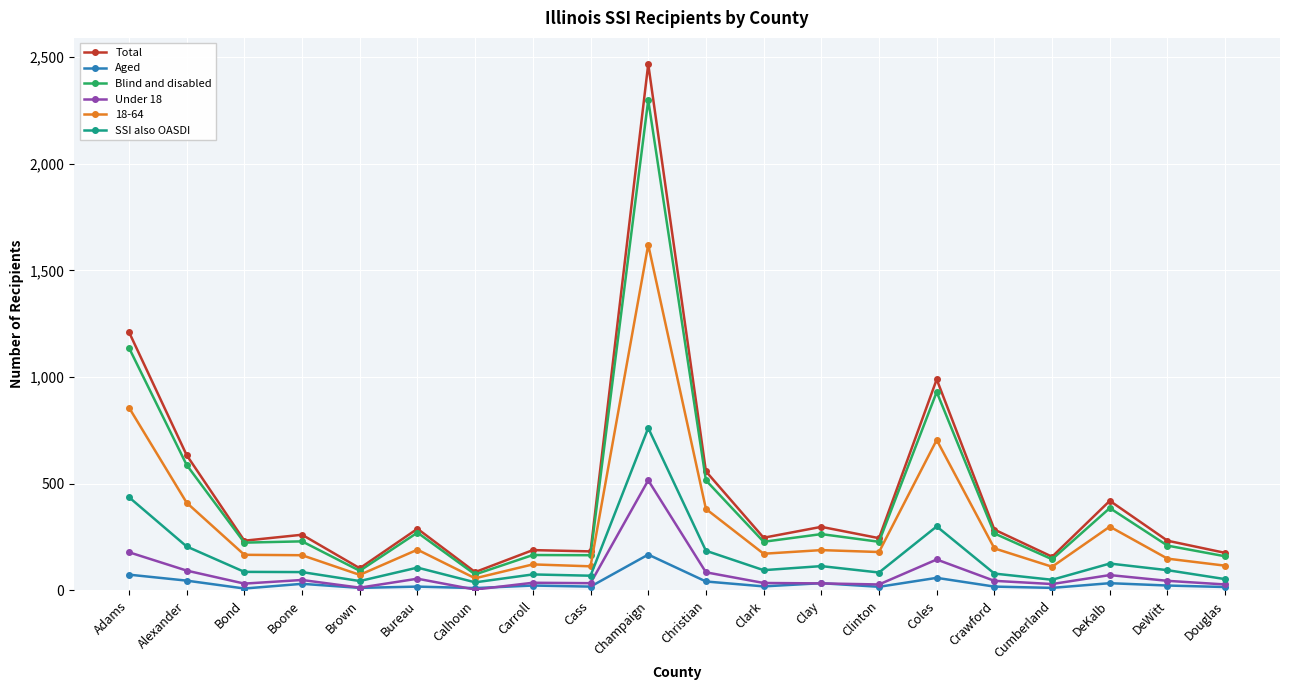

At which category is the sum across all series the highest?

Champaign